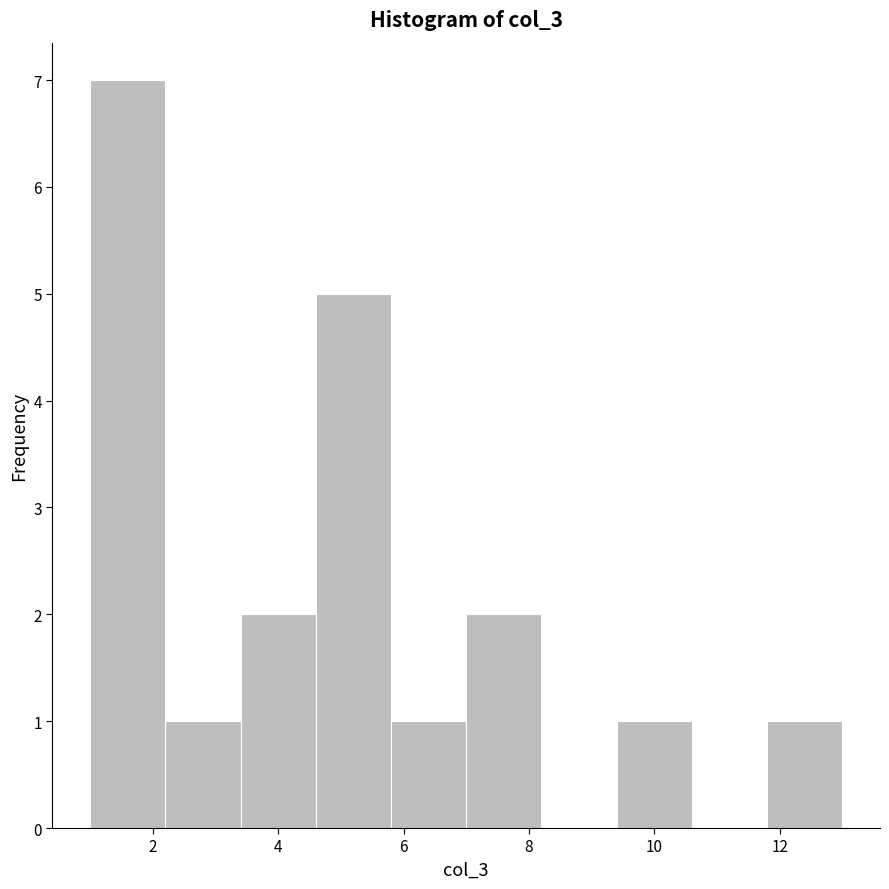

How tall is the bar that spans 3.4 to 4.6 on the x-axis? The values are not printed on the chart, so give them approximately, as read against the axis.

2